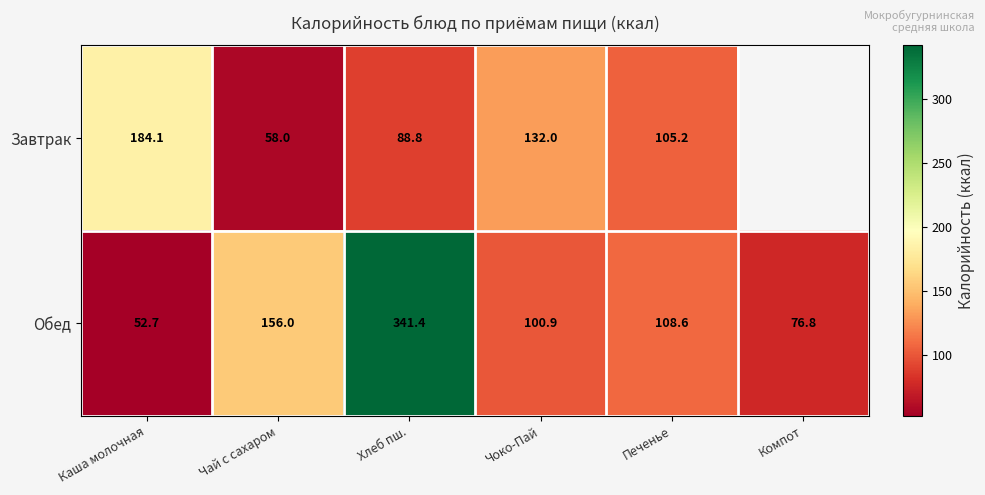

Which category has the highest value in the Обед series?

Хлеб пш.